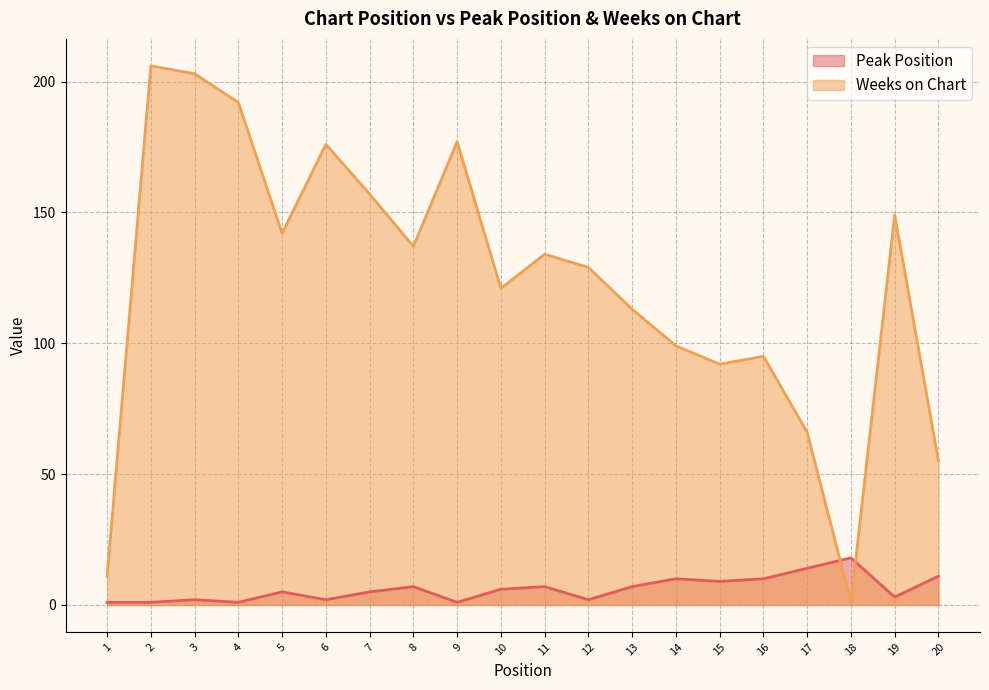

True or false: Weeks on Chart has more than 0 points higher than both neighbors.

True